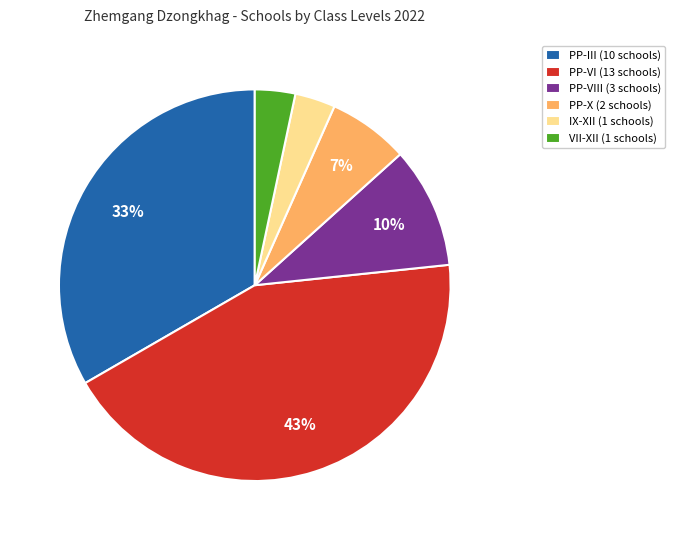

True or false: VII-XII (1 schools) accounts for 10% of the total.

False